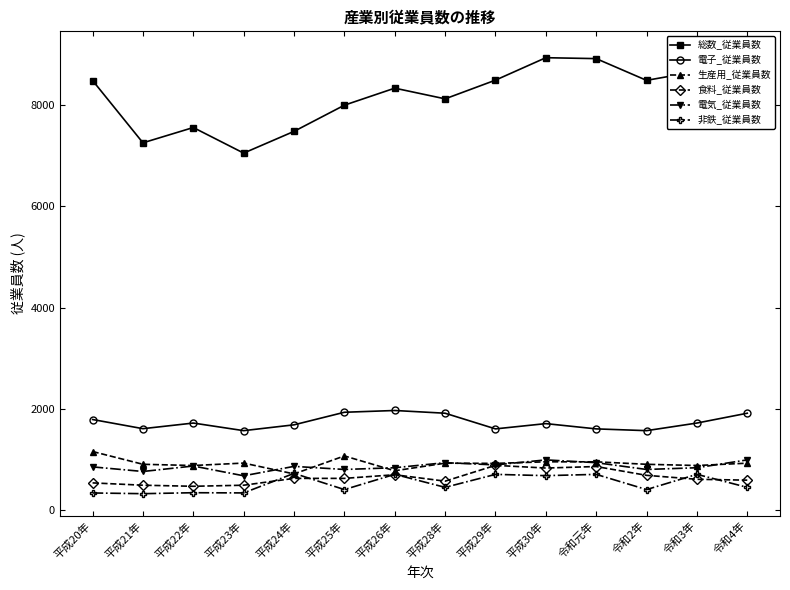

True or false: 電子_従業員数 and 総数_従業員数 cross at least once.

False